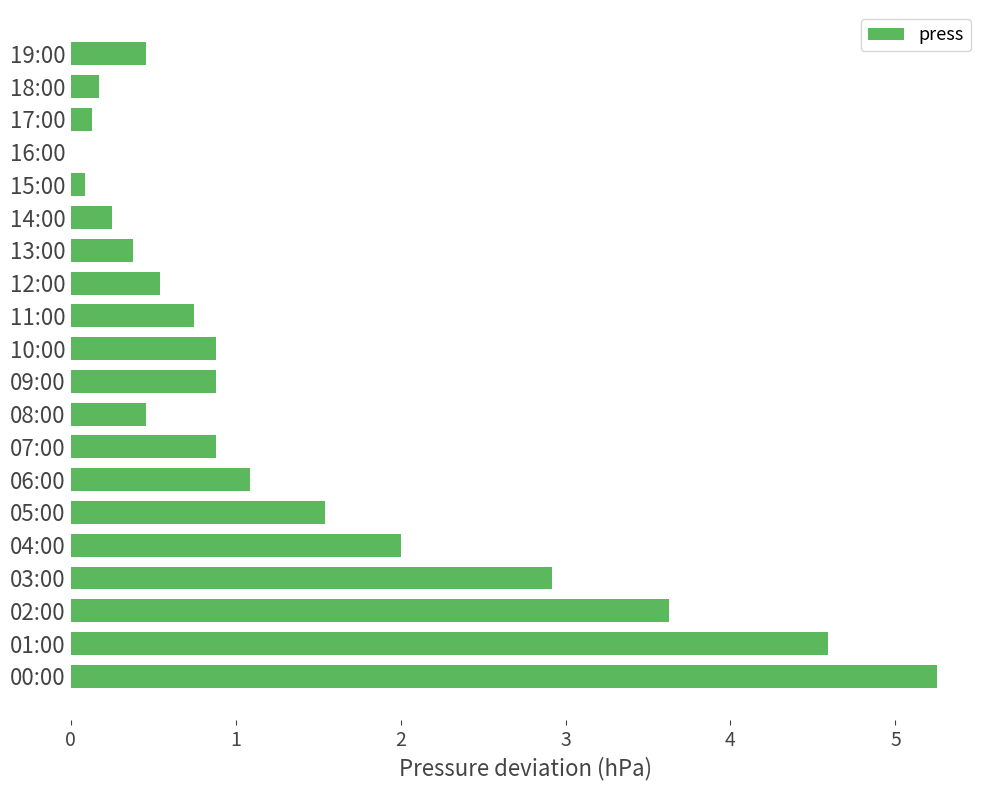

What is the average value?

1.3